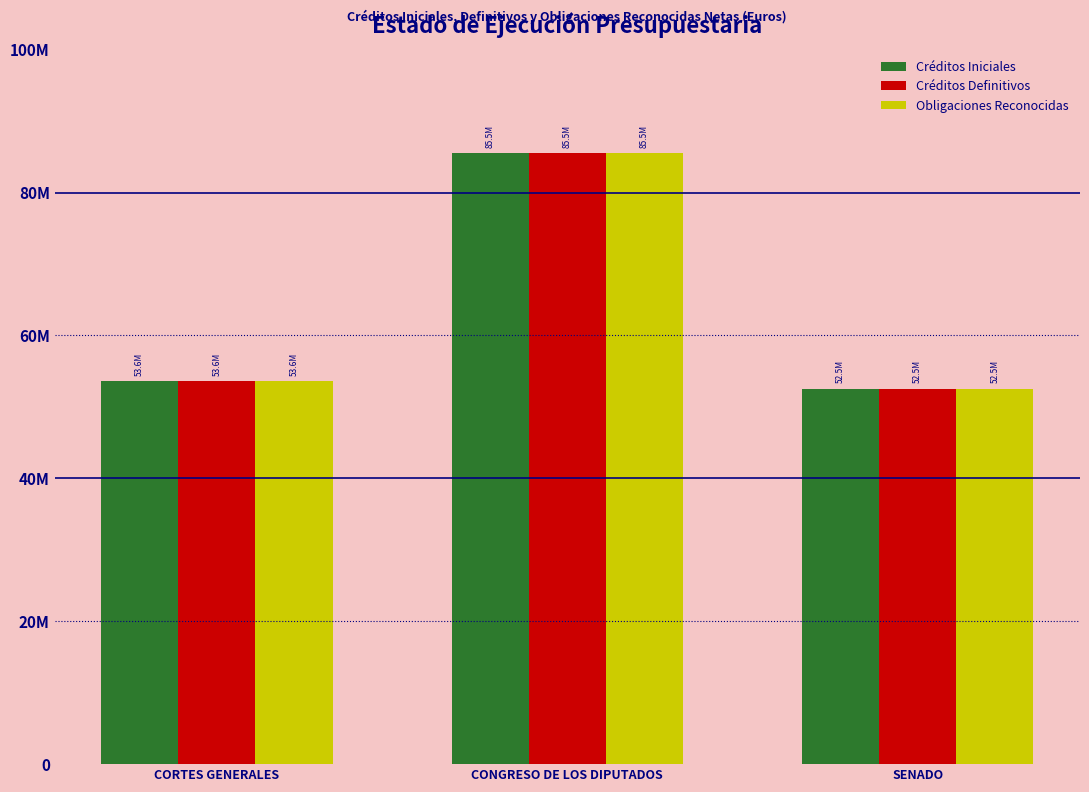

What position from the left is CORTES GENERALES?

1